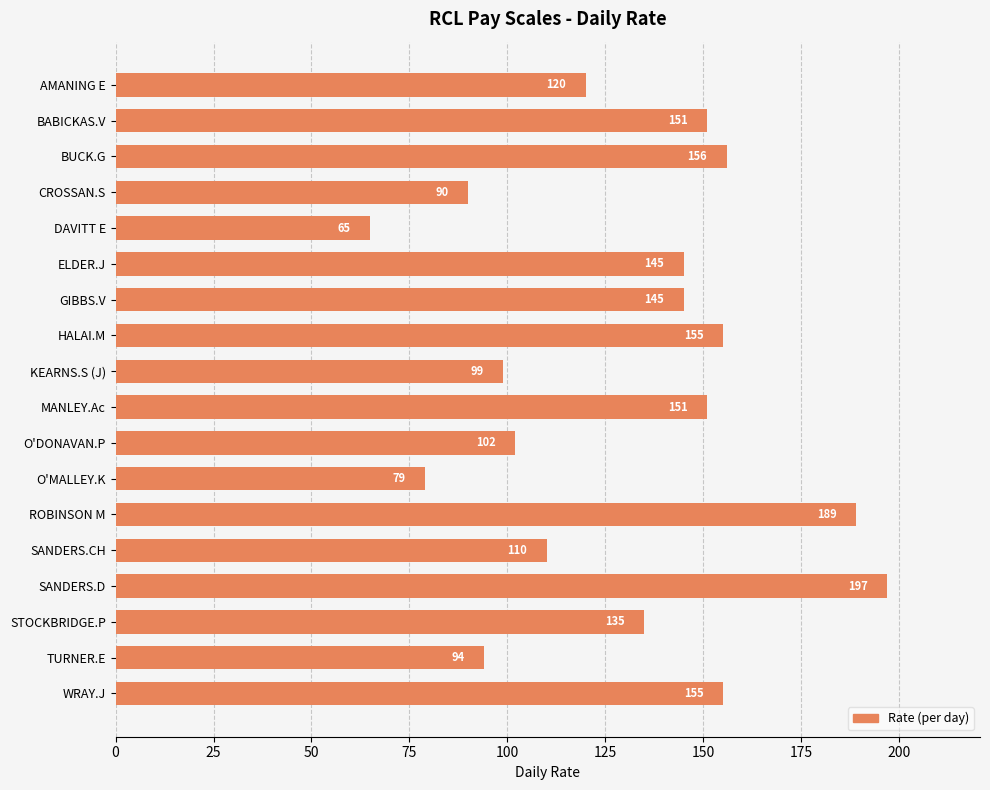

What is the change in value from CROSSAN.S to O'DONAVAN.P?

+12